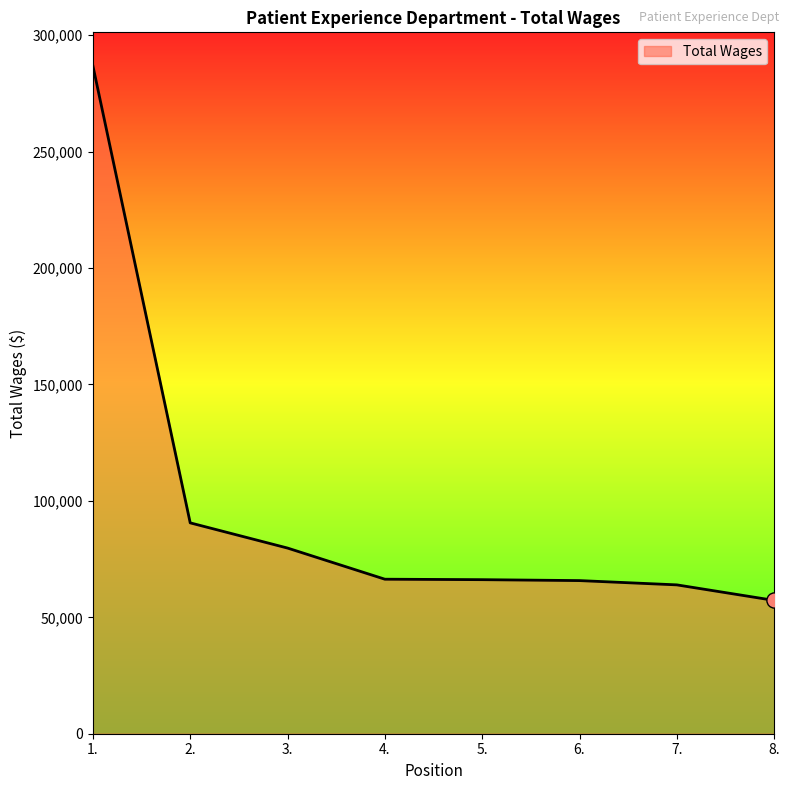

Approximately how many times larger is the value at 6. compared to 1.?

0.2